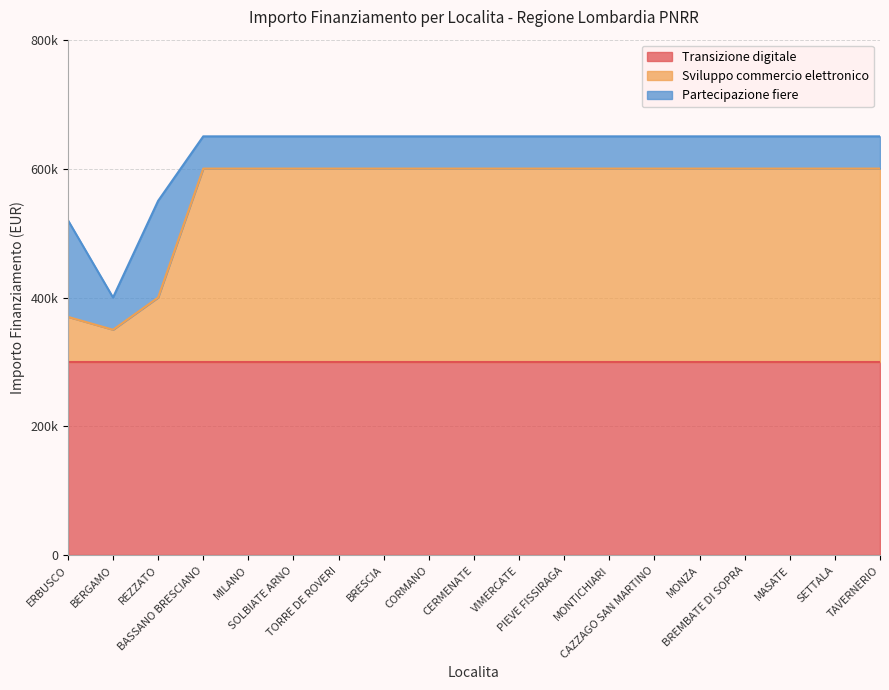

Which label corresponds to the smallest value in the chart?

BERGAMO